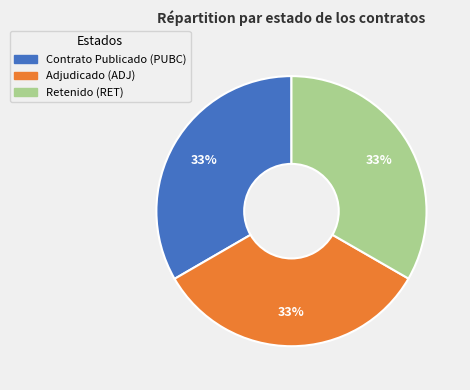

Is there any slice that represents more than half of the pie?

No